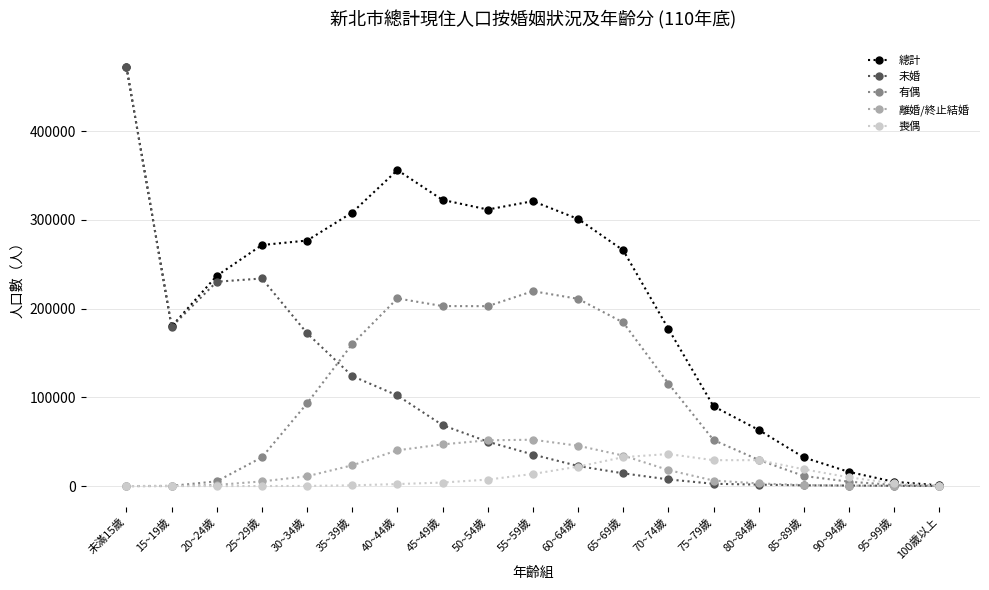

What is the difference between the 有偶 values at 95~99歲 and 20~24歲?

4102